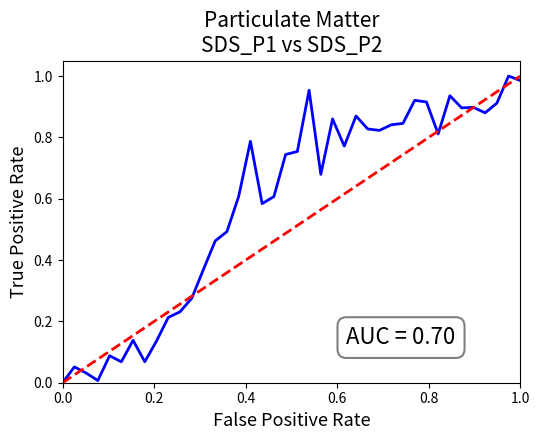

Is this an area chart (filled region under the line)?

No